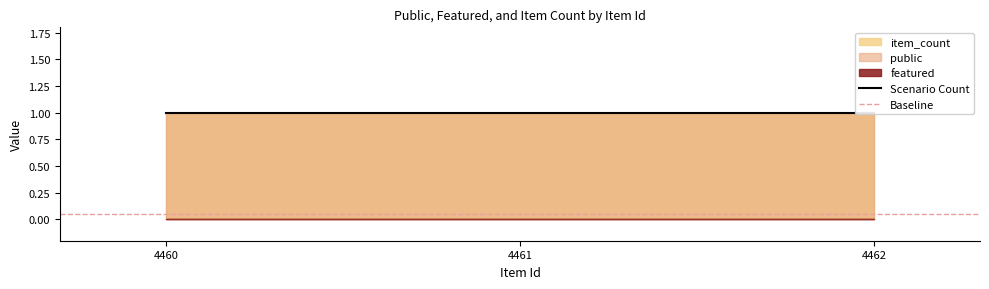

Count the number of data series in this chart.

3